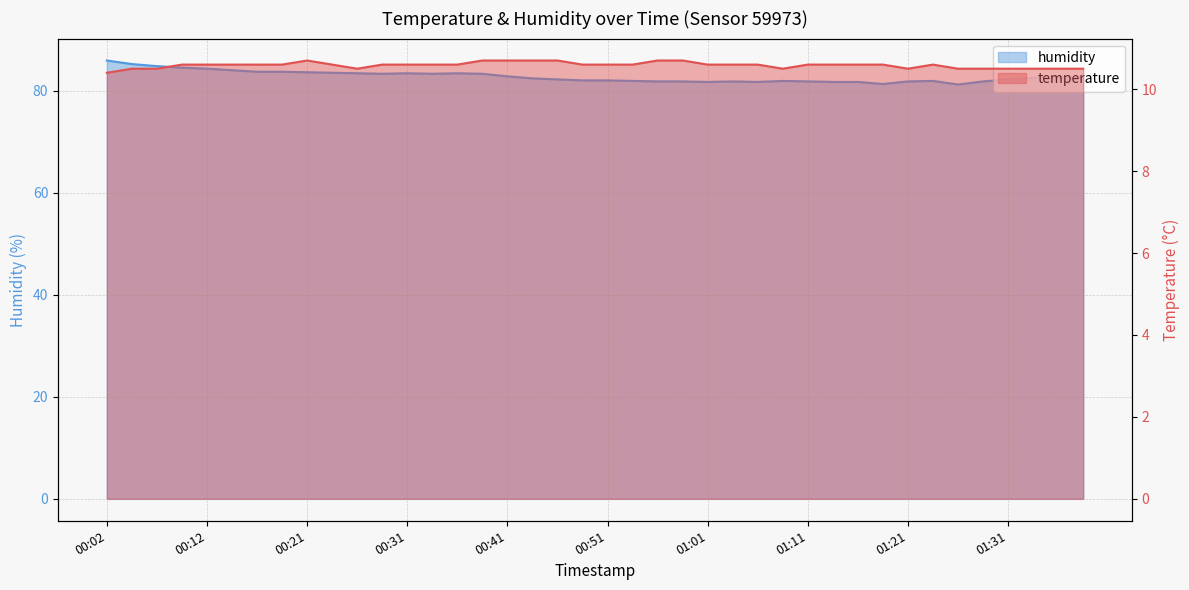

At 00:48, list the series in order from smallest to largest.

temperature, humidity